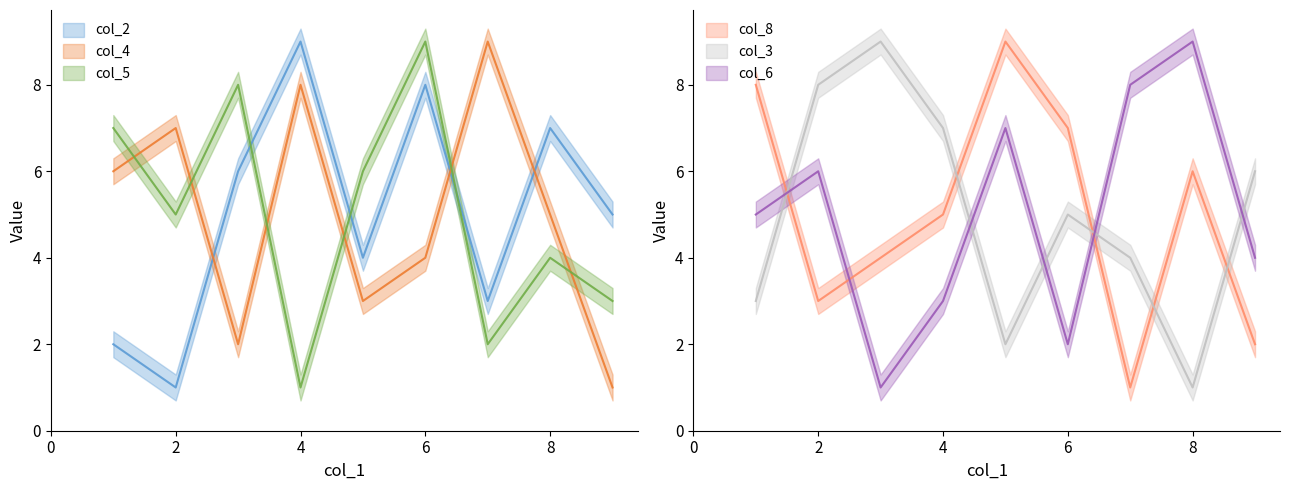

What is the minimum value for col_4?

1